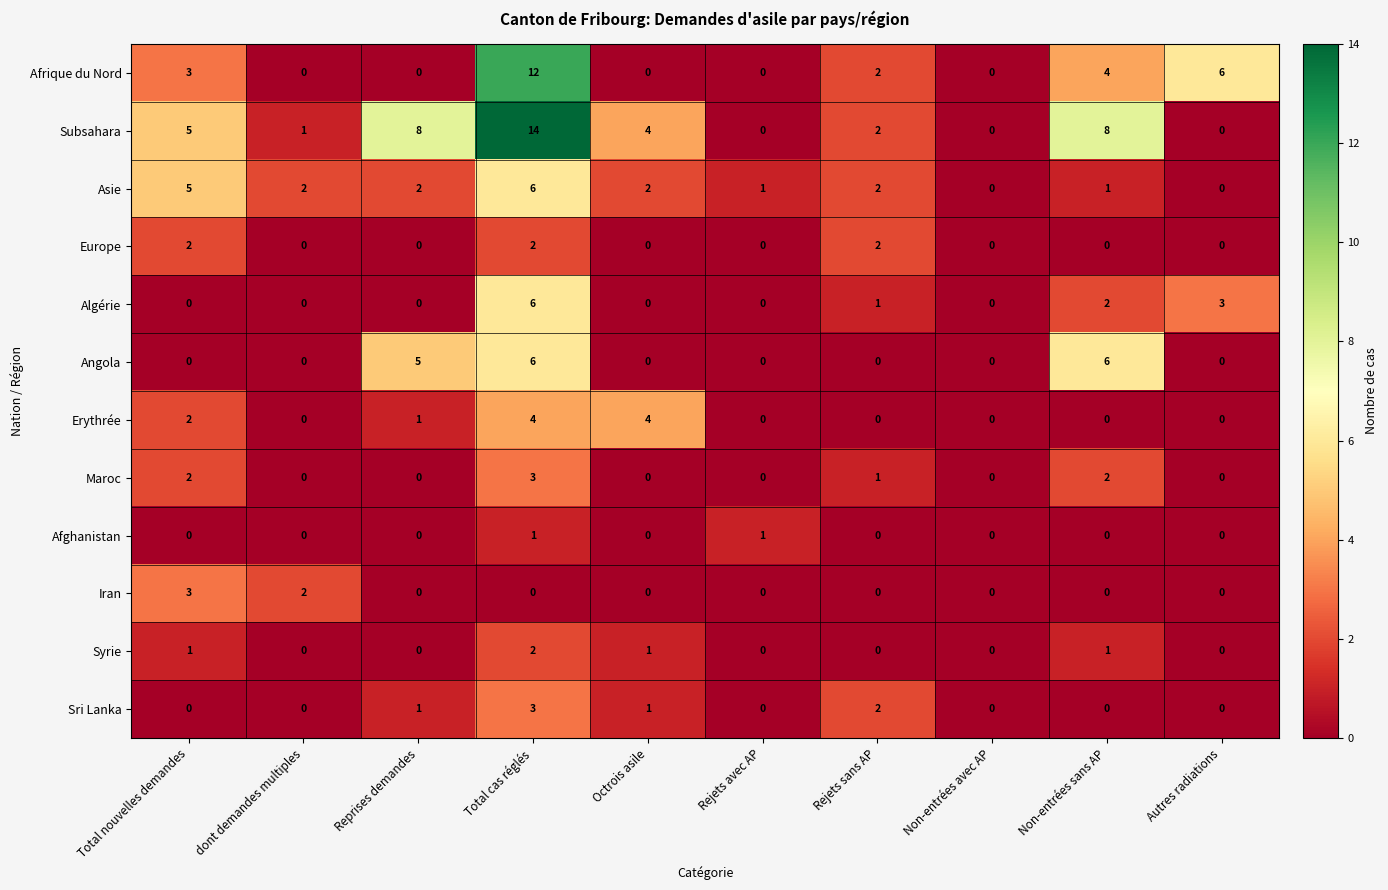

What is the highest value of the Subsahara series?

14